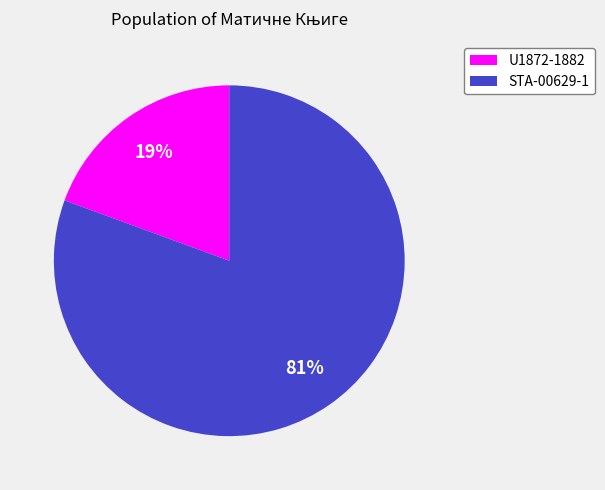

To the nearest percent, what is the average slice percentage?

50%